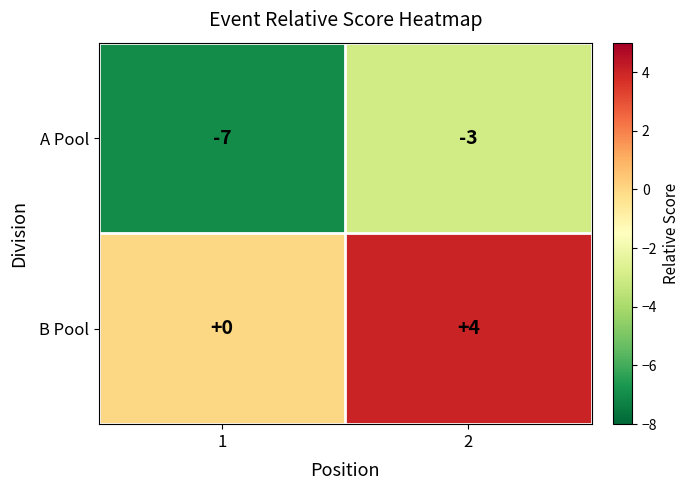

What is the difference between the highest and lowest values at 1?

7